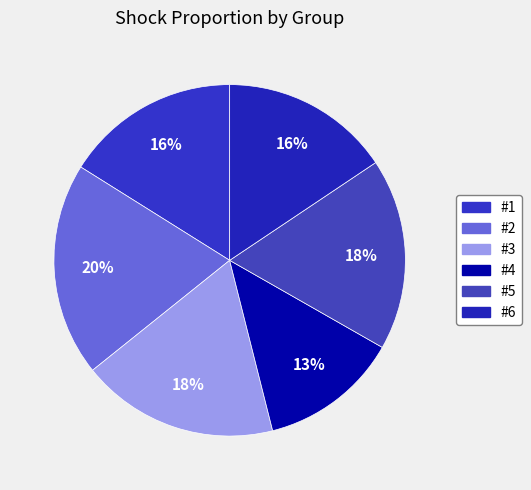

To the nearest percent, what percentage of the pie is #2?

20%